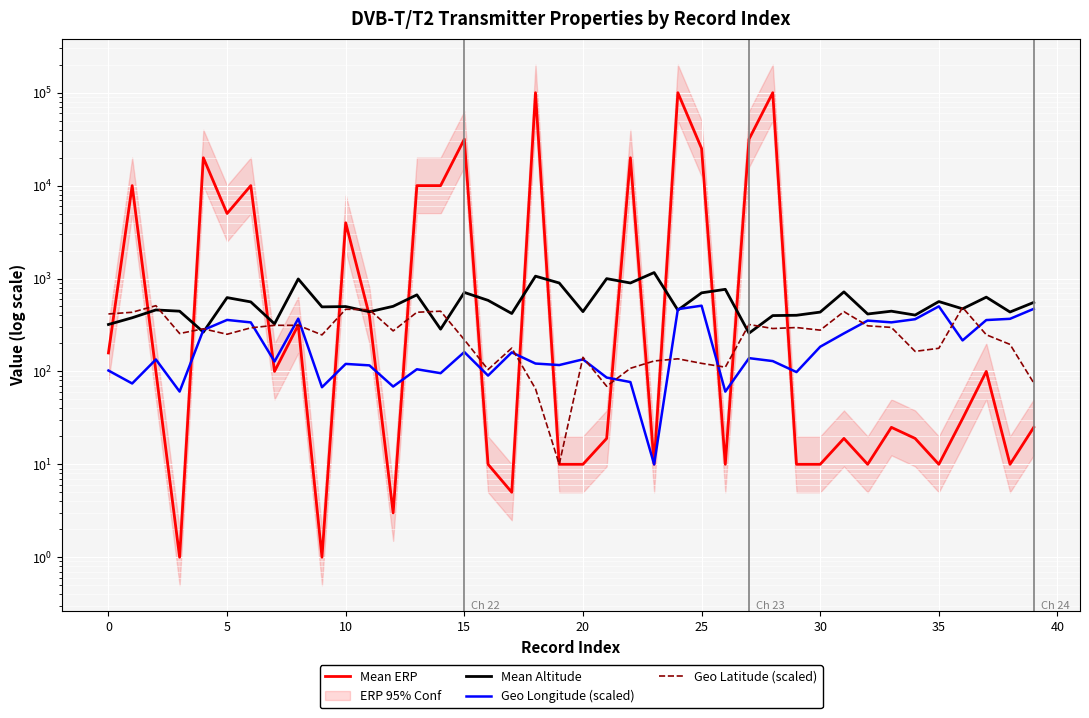

Reading right to left, extract all data points from this chart.

Mean ERP: 25.0	10.0	100.0	31.0	10.0	19.0	25.0	10.0	19.0	10.0	10.0	100000.0	31622.0	10.0	25118.0	100000.0	10.0	19952.0	19.0	10.0	10.0	100000.0	5.0	10.0	31622.0	10000.0	10000.0	3.0	398.0	3981.0	1.0	316.0	100.0	10000.0	5011.0	19952.0	1.0	100.0	10000.0	158.0
Mean Altitude: 553.0	436.0	630.0	472.0	565.0	404.0	445.0	415.0	718.0	435.0	402.0	399.0	258.0	765.0	701.0	457.0	1159.0	895.0	997.0	440.0	895.0	1060.0	420.0	582.0	708.0	285.0	667.0	502.0	439.0	499.0	495.0	989.0	325.0	560.0	623.0	265.0	445.0	459.0	378.0	320.0
Geo Longitude (scaled): 471.5	368.2	357.1	215.6	501.6	364.7	337.3	352.5	256.6	184.3	98.4	129.2	139.0	60.6	510.0	467.8	10.0	76.8	85.9	134.8	117.1	121.5	160.2	90.2	161.6	95.7	105.5	68.7	116.1	120.5	67.6	369.7	127.9	336.9	358.3	279.0	60.7	134.4	74.1	102.2
Geo Latitude (scaled): 75.1	195.4	248.0	488.9	177.4	164.3	297.7	309.6	440.1	278.1	296.7	289.5	319.8	111.1	122.1	136.7	129.6	108.0	69.2	141.9	10.0	65.1	178.3	104.7	219.4	444.8	433.3	272.9	461.7	466.6	247.1	313.5	313.4	294.5	251.0	287.7	255.7	510.0	433.1	415.4